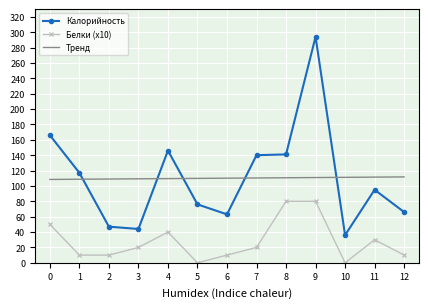

Is it true that Калорийность equals 11.2 at 3?

False